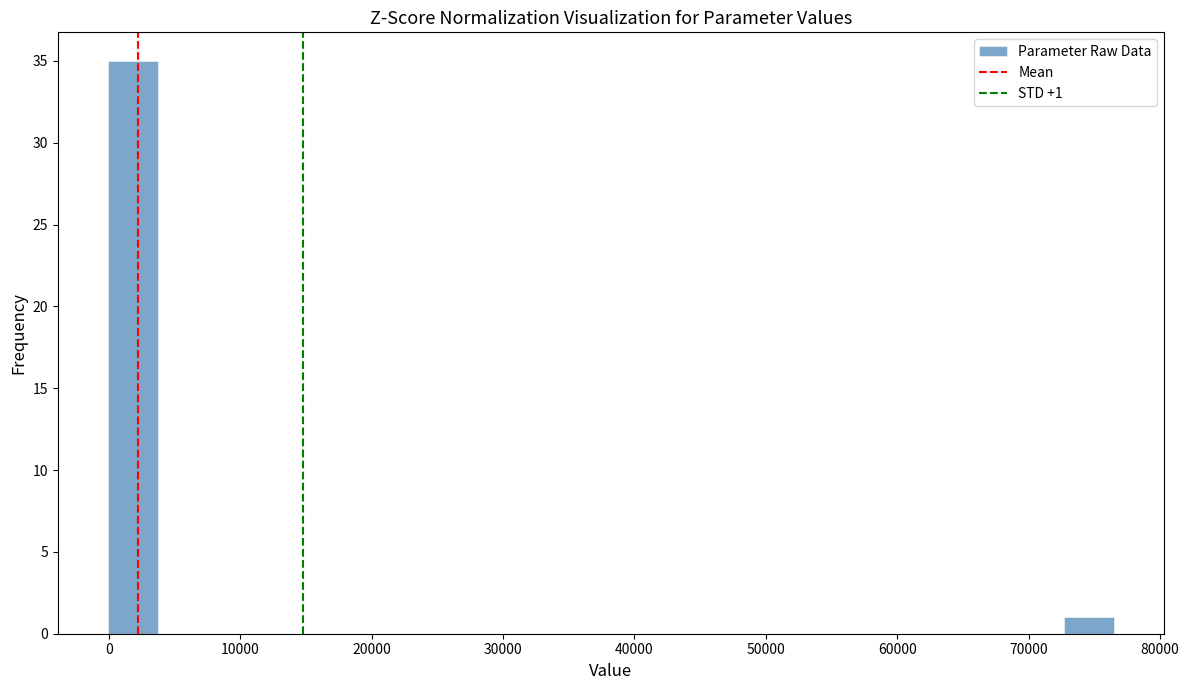

Read against the x-axis, roughly where is the centre of the tallest bar?

2000